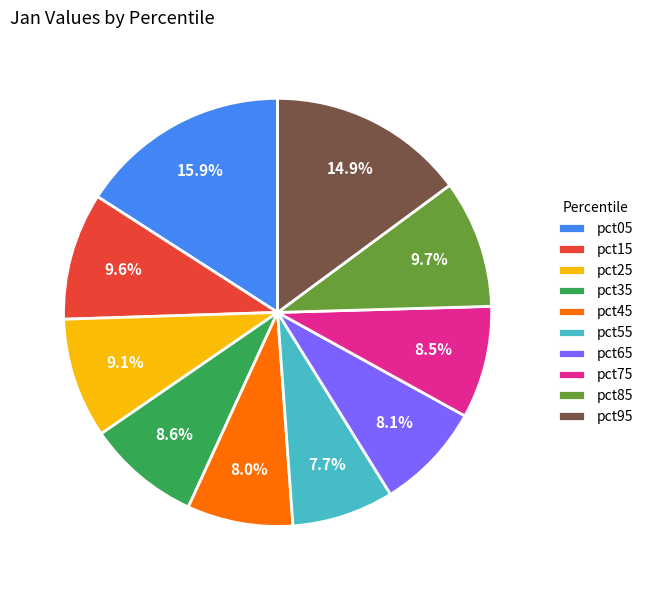

True or false: pct95 accounts for 4% of the total.

False